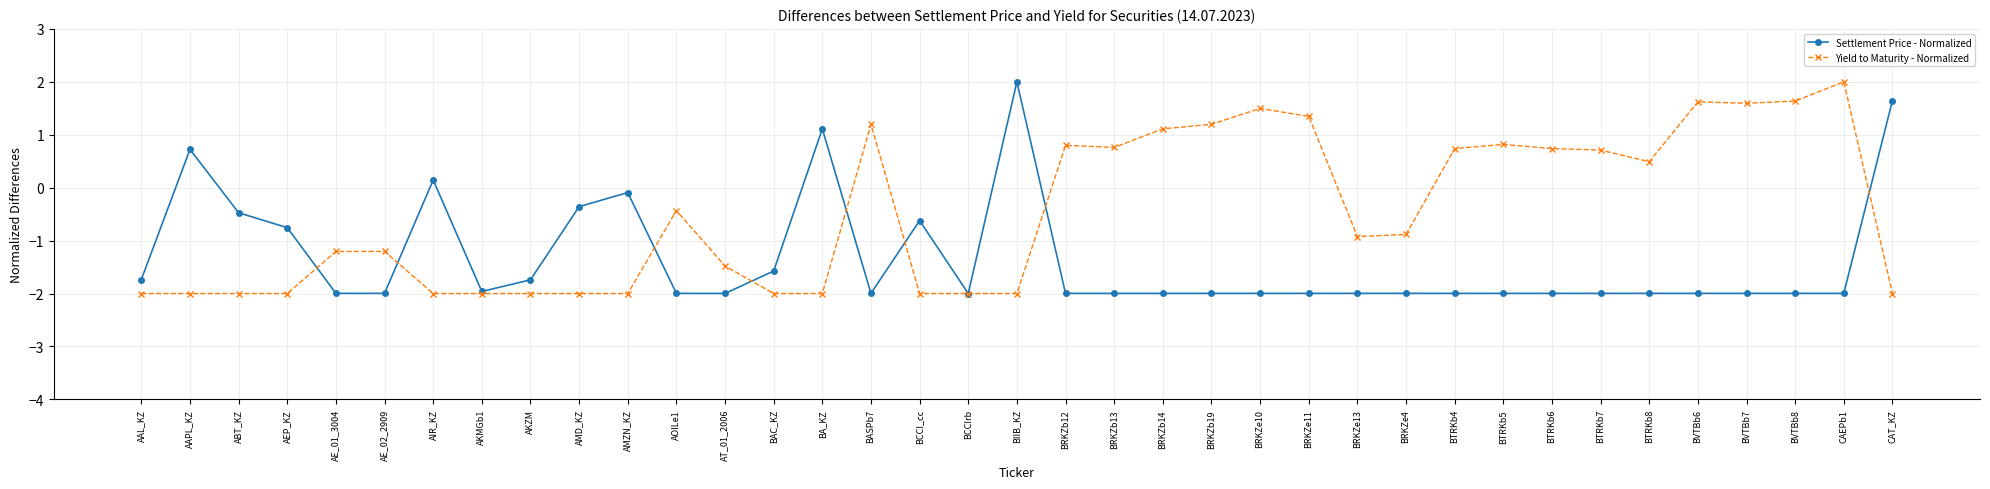

What is the label of the 19th point from the left?

BIIB_KZ